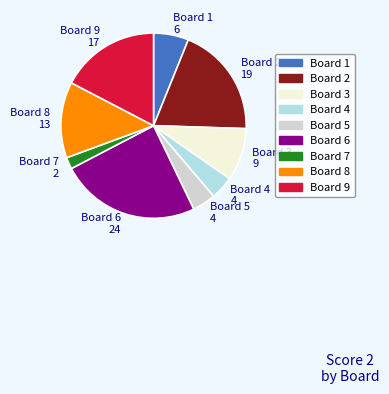

Combined, do Board 2 and Board 4 account for over 50%?

No